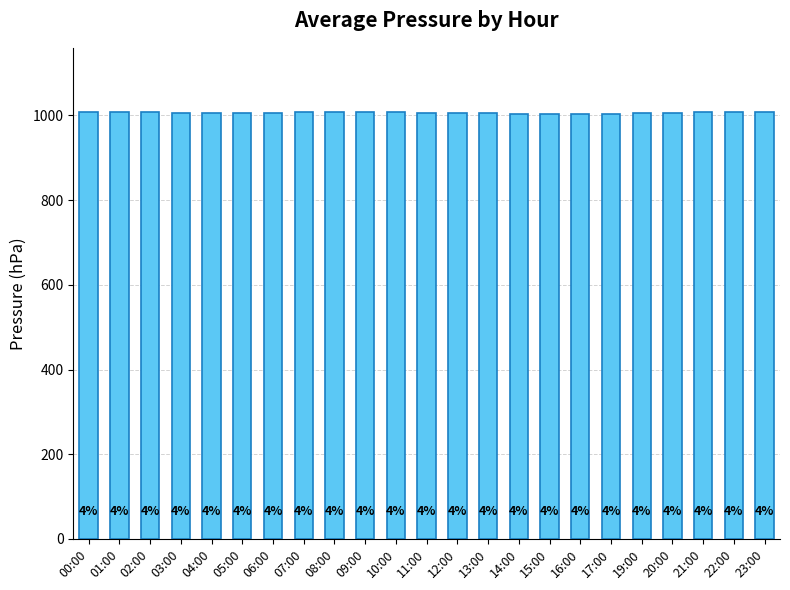

How many bars are there in total?

23